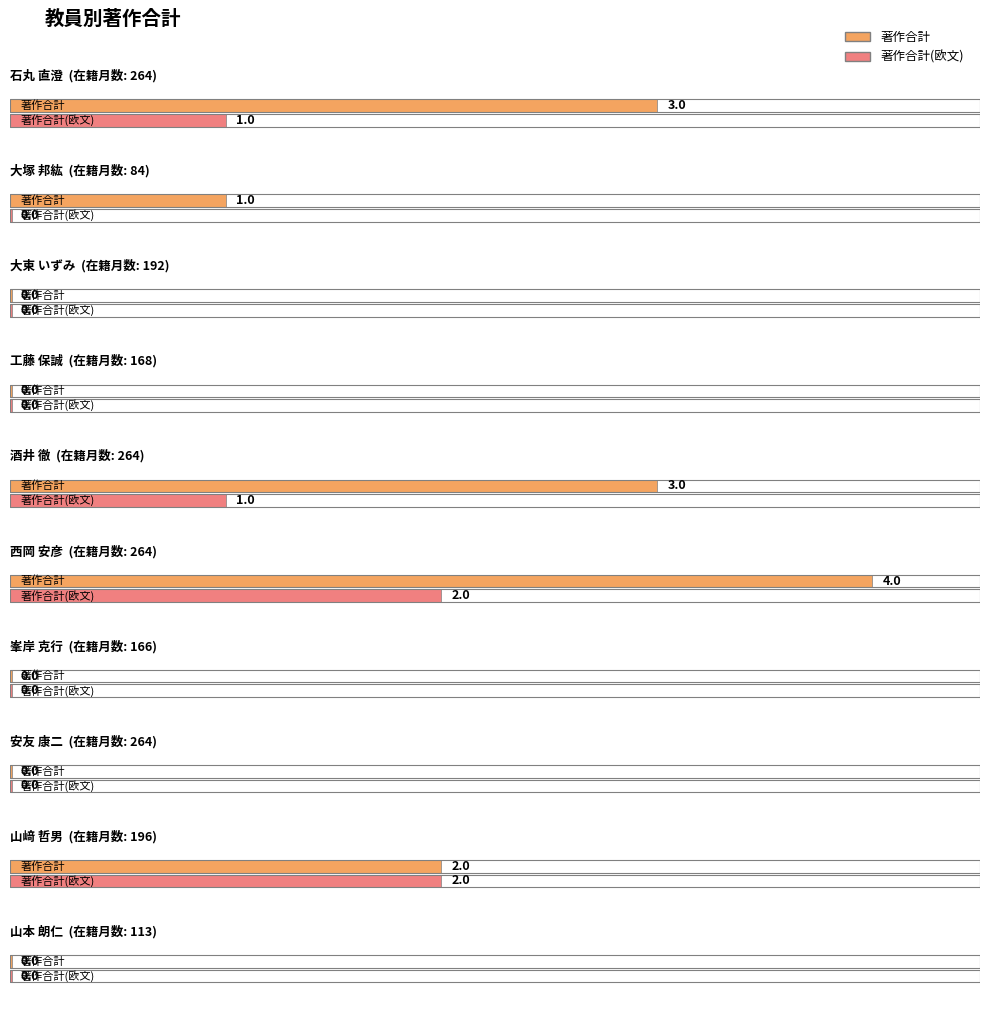

How many bars are there in total?

20